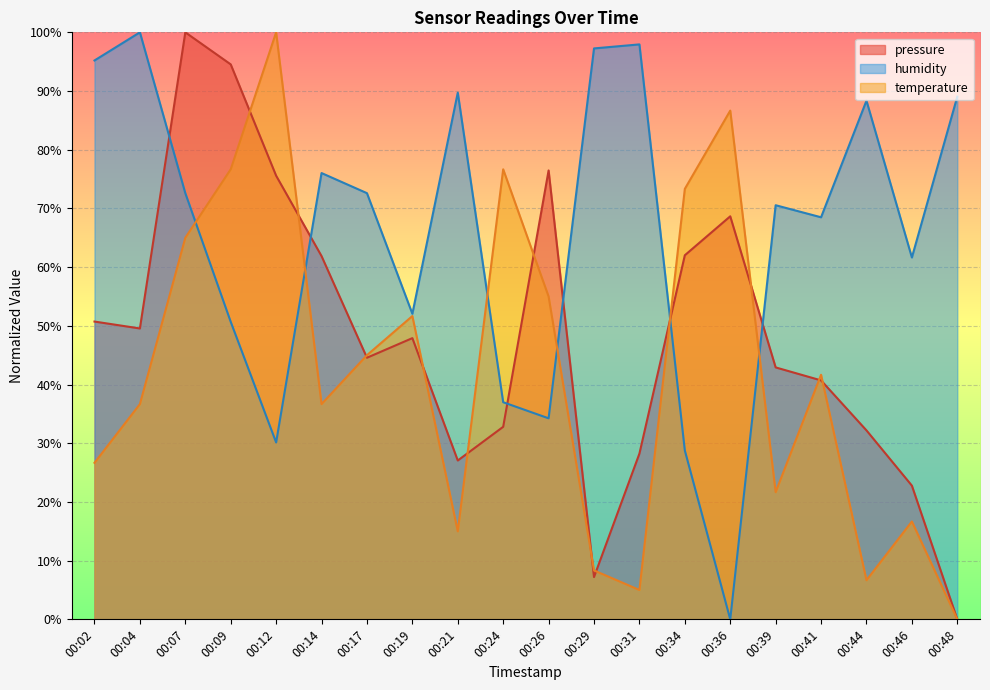

What is the difference between the second highest and second lowest values in the pressure series?

87.3